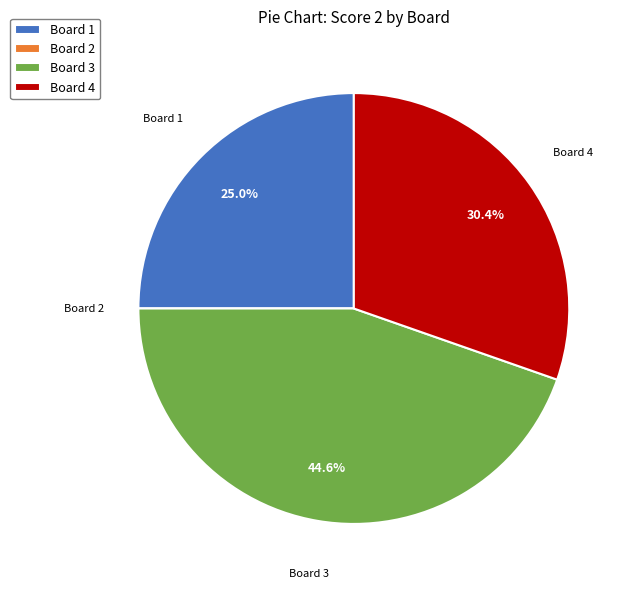

What percentage is the Board 4 slice, to the nearest percent?

30%